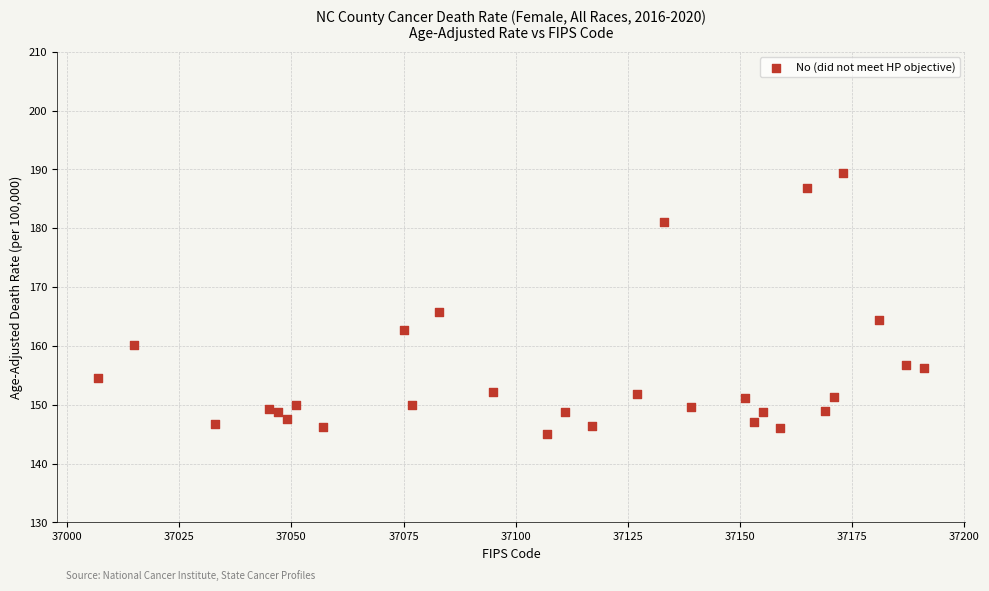

What Y value in the scatter plot is closest to 167?

165.8